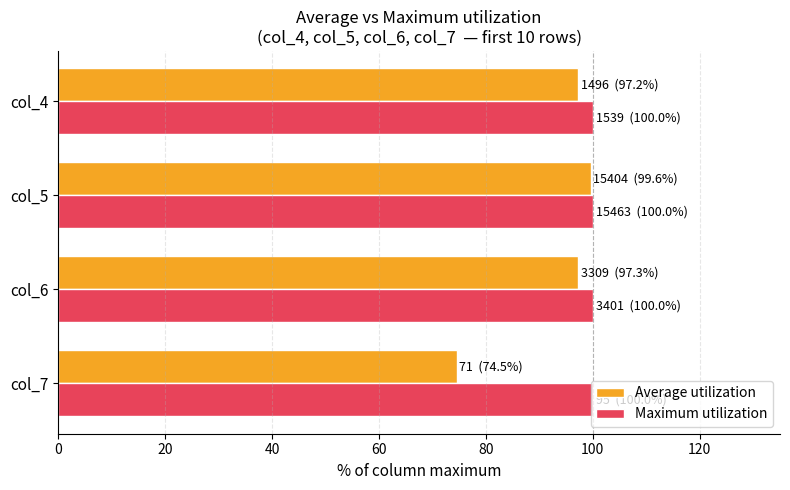

Rank the series by their average value, from highest to lowest.

Maximum utilization, Average utilization